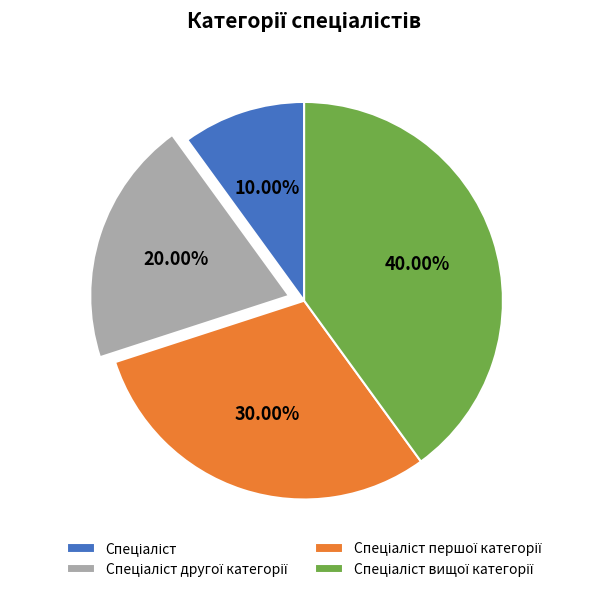

How many segments does this pie chart have?

4